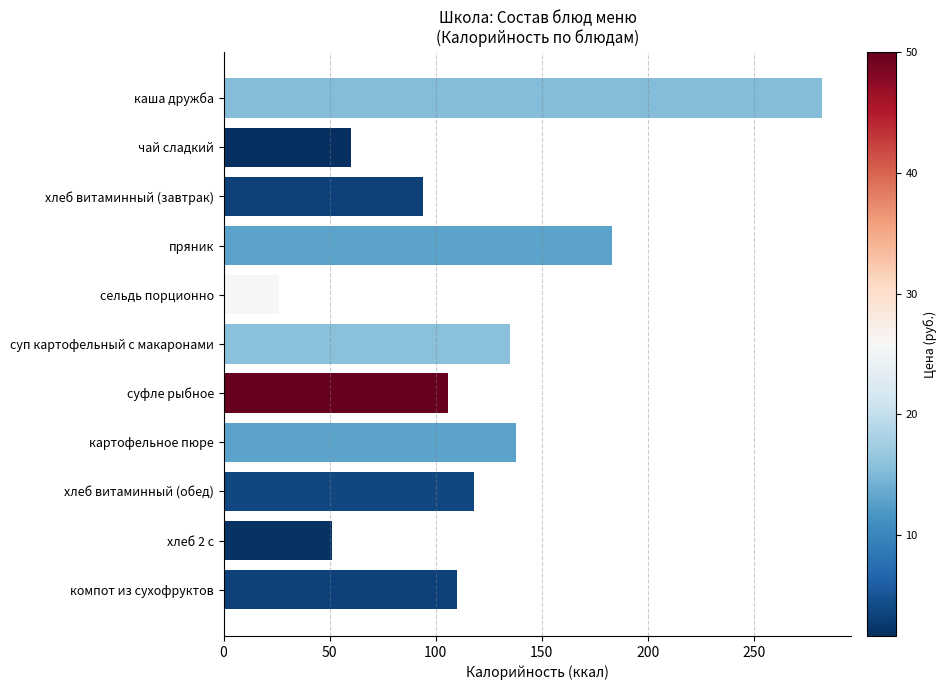

The chart shows a value of 282 at каша дружба. True or false?

True